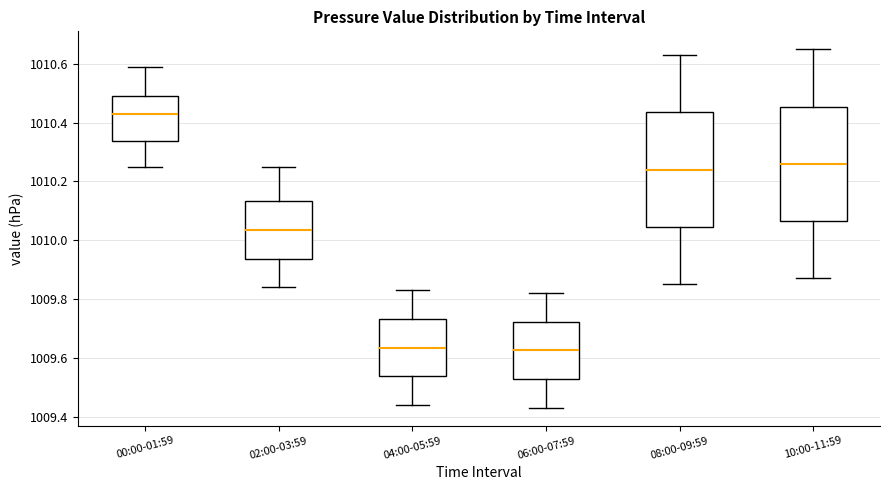

Where is the upper edge of the box for 06:00-07:59 on the y-axis? The values are not printed on the chart, so give them approximately, as read against the axis.

1009.72